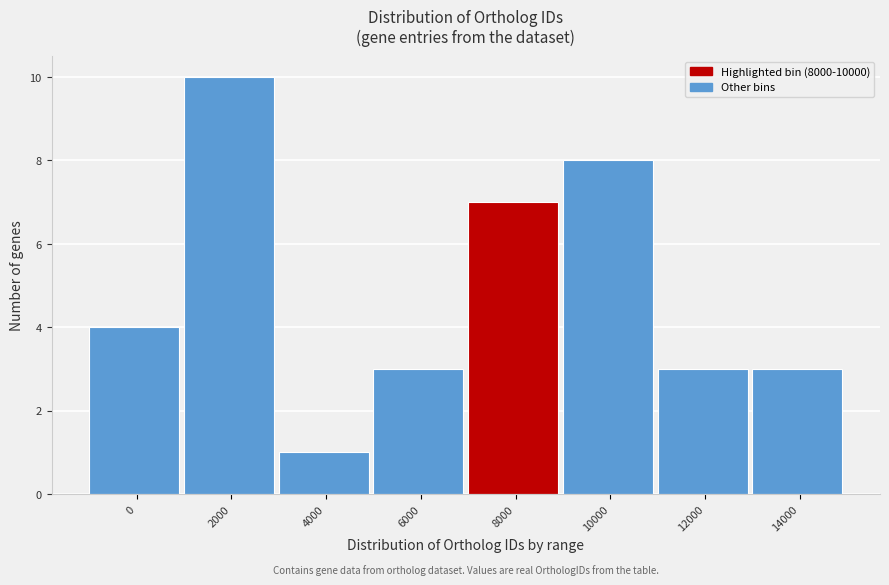

Reading right to left, what are all the values shown in this chart?

3	3	8	7	3	1	10	4